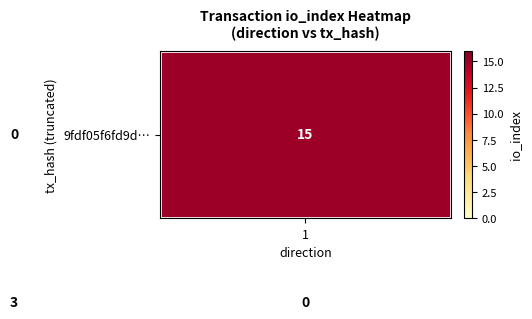

What is the greatest value displayed?

15